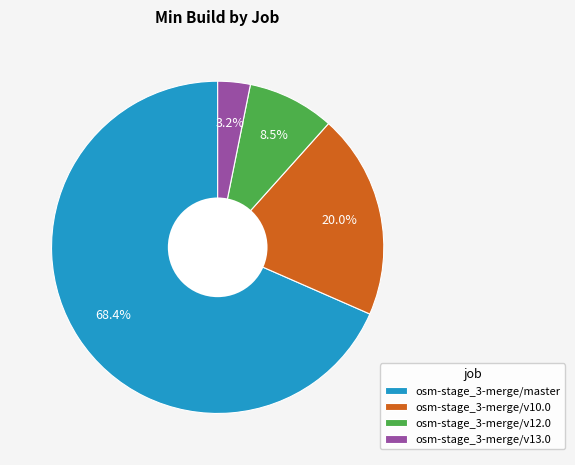

What percentage is the osm-stage_3-merge/v13.0 slice, to the nearest percent?

3%